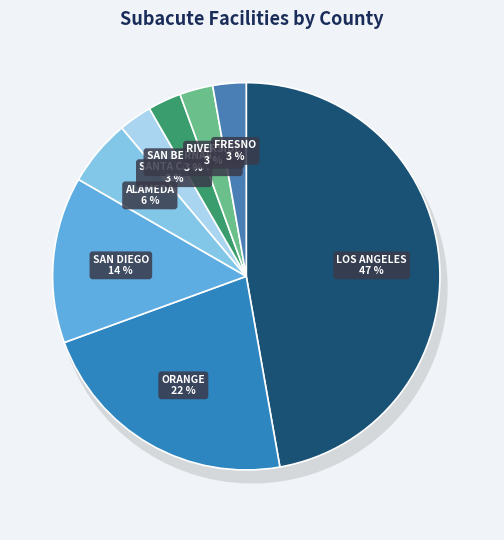

Does RIVERSIDE account for over 50% of the chart?

No